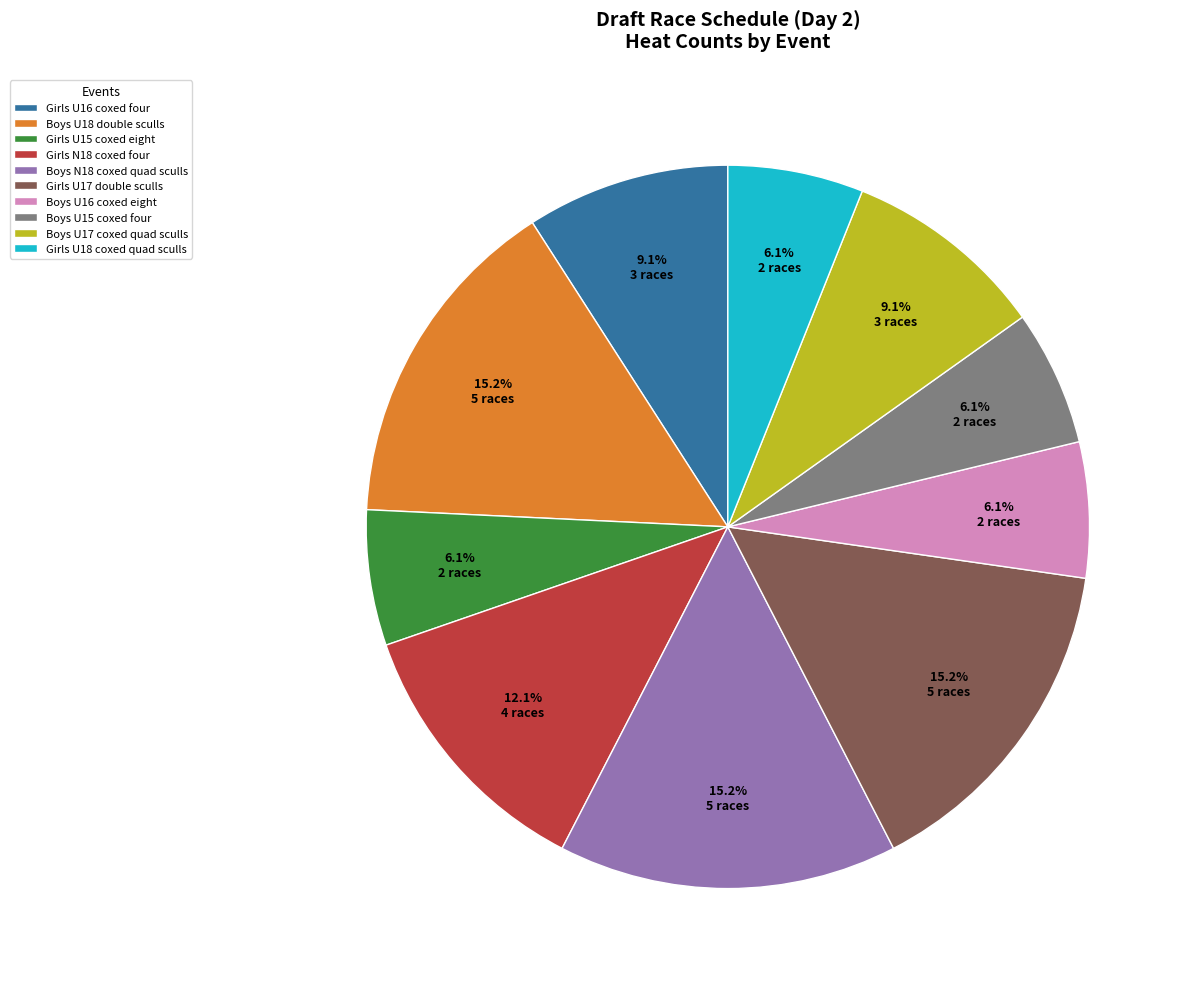

Is there any slice that represents more than half of the pie?

No